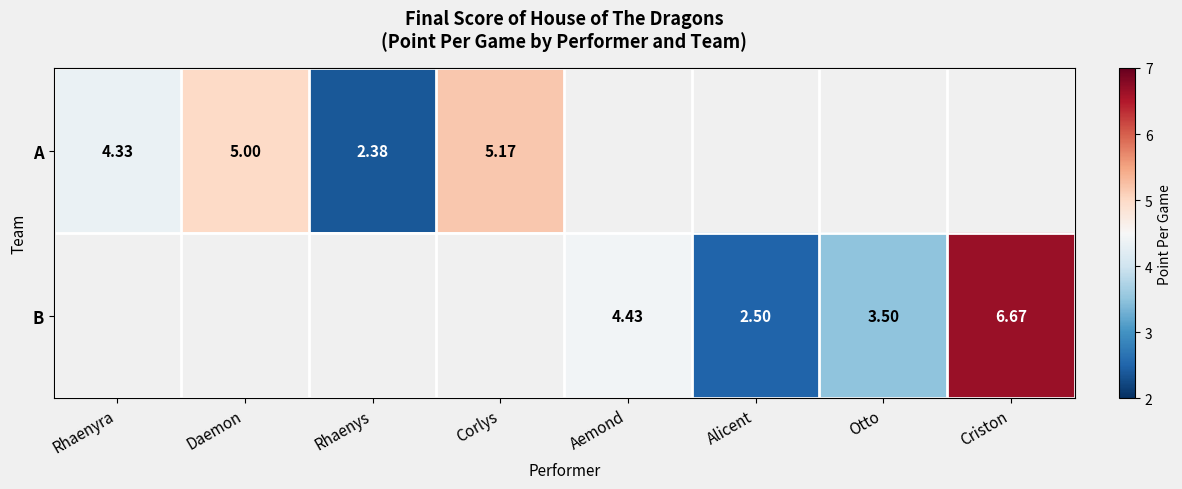

Count the number of categories in the chart.

8